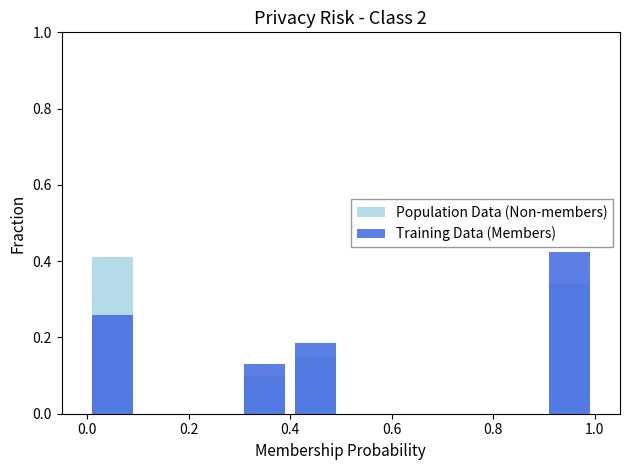

What is the maximum value for Population Data (Non-members)?

0.4